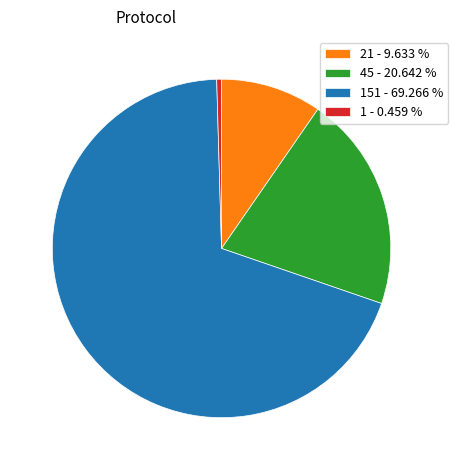

How many slices are in this pie chart?

4